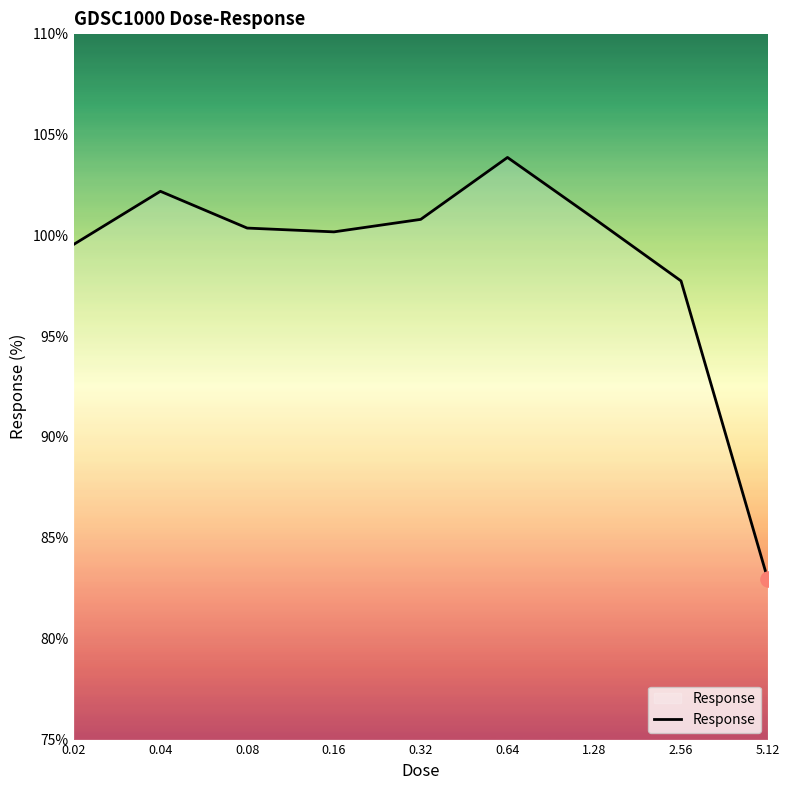

What is the greatest value displayed?

103.8